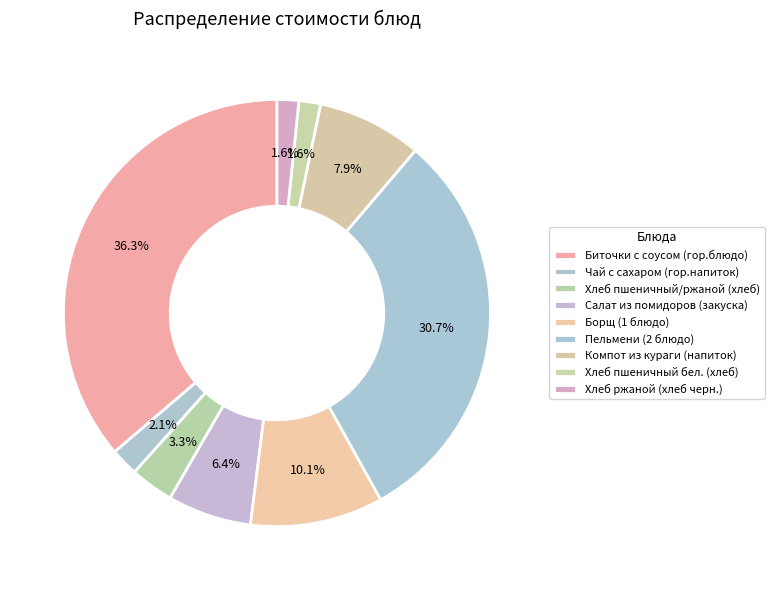

The Хлеб пшеничный/ржаной (хлеб) slice represents 3% of the pie. True or false?

True